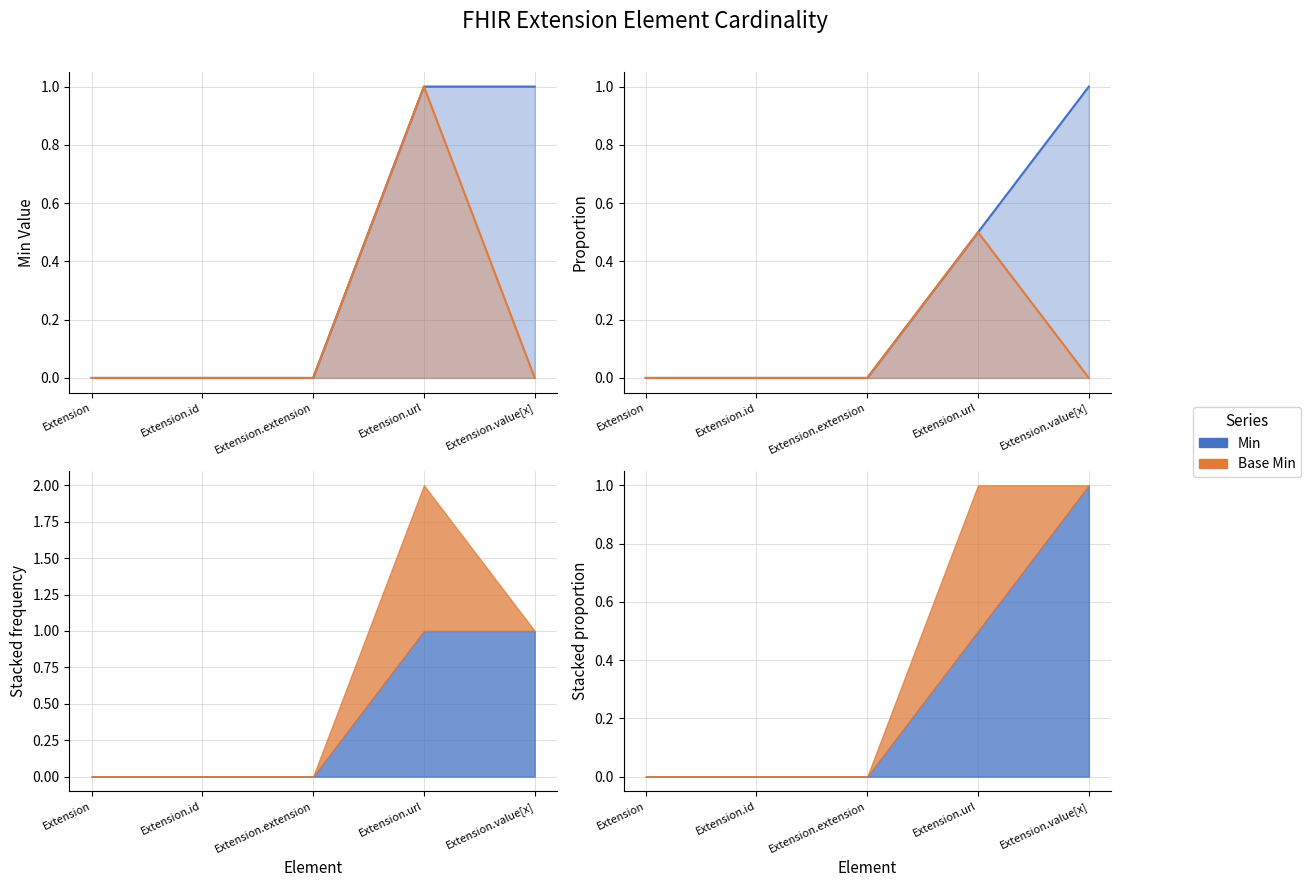

True or false: Base Min and Min intersect in this chart.

False